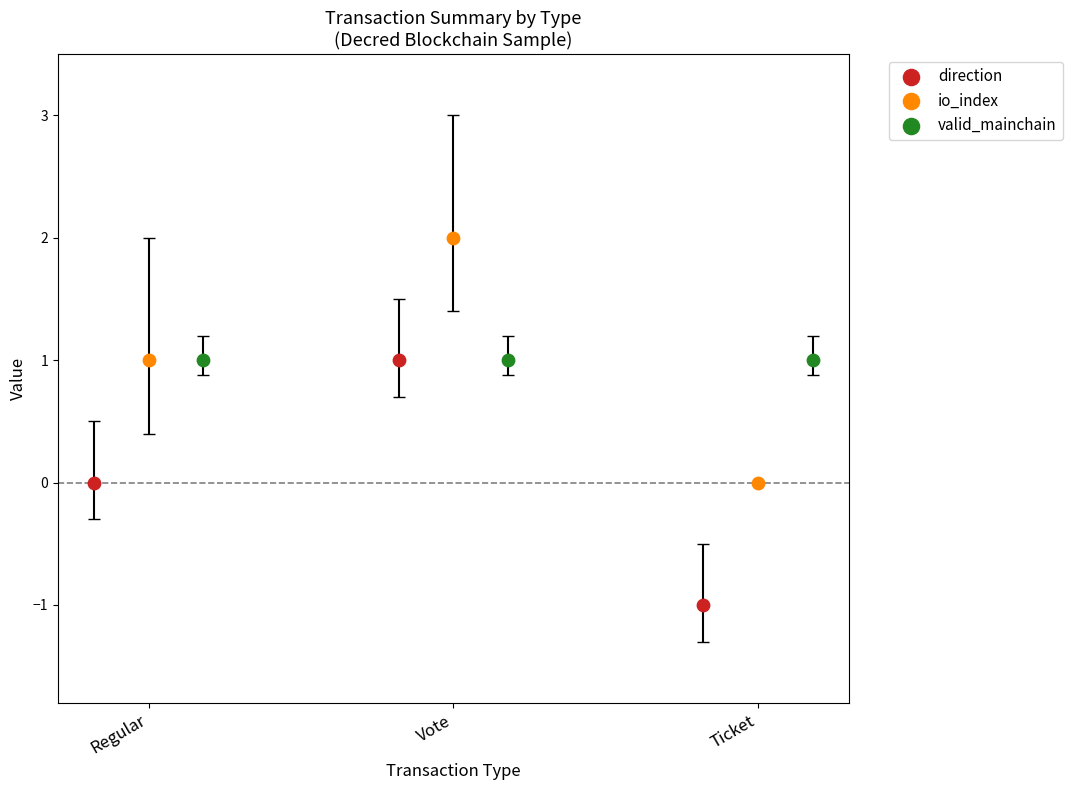

Which series contains the highest Y value?

io_index